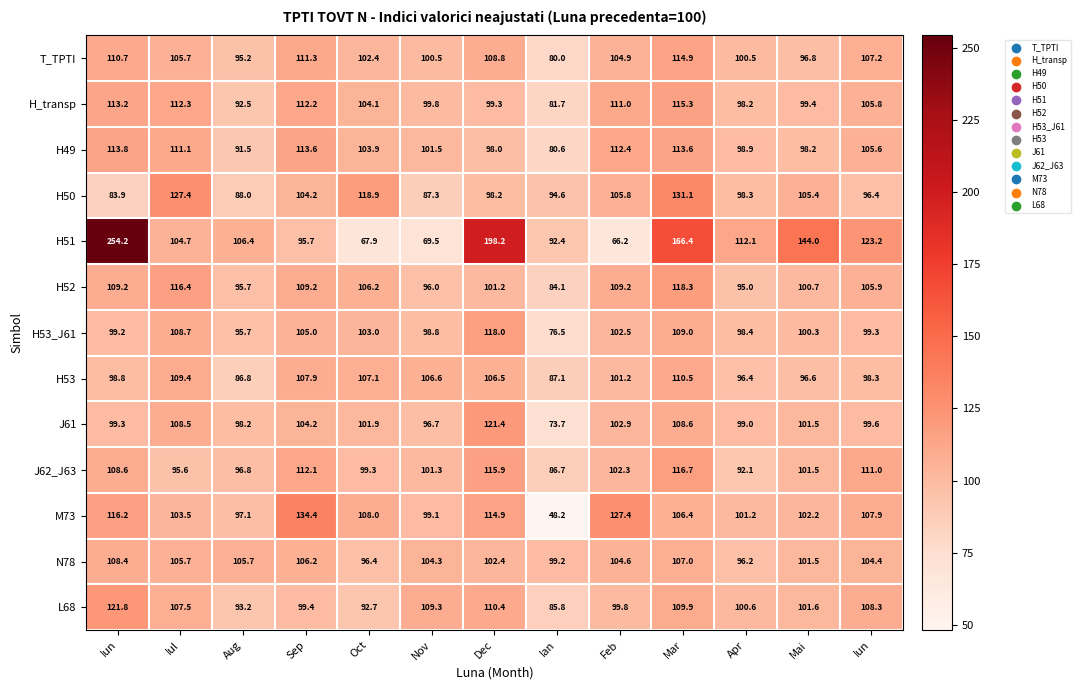

How many values in the M73 series exceed 106?

7